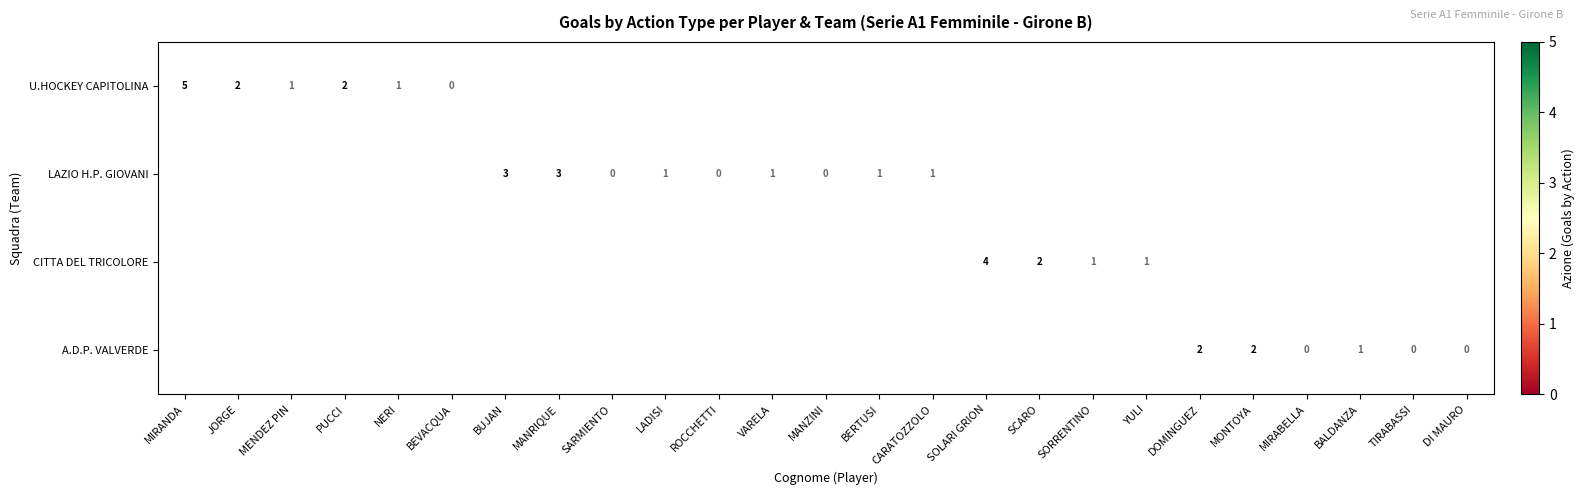

True or false: U.HOCKEY CAPITOLINA has a value of 1 at MENDEZ PIN.

True